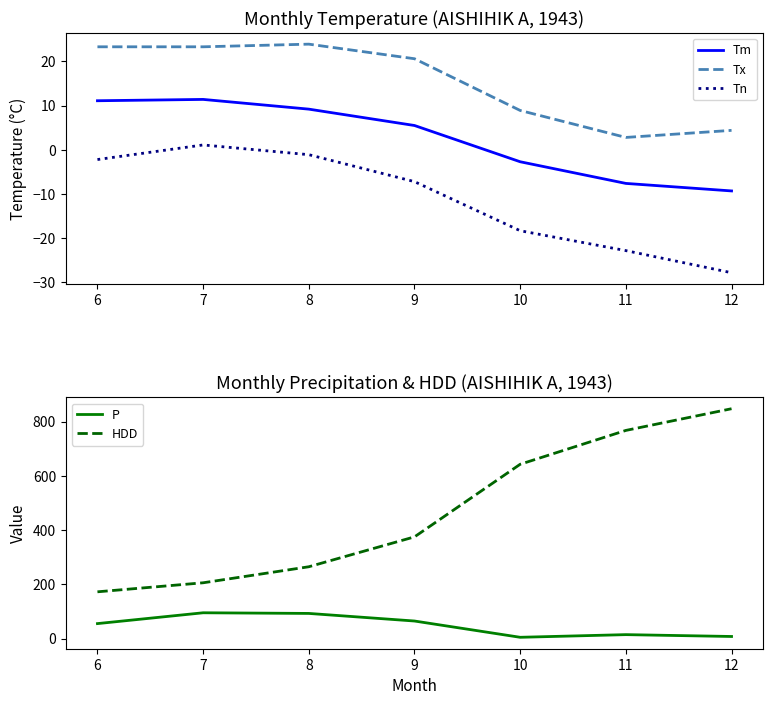

What is the value of the HDD point at the 4th from the left?

375.3